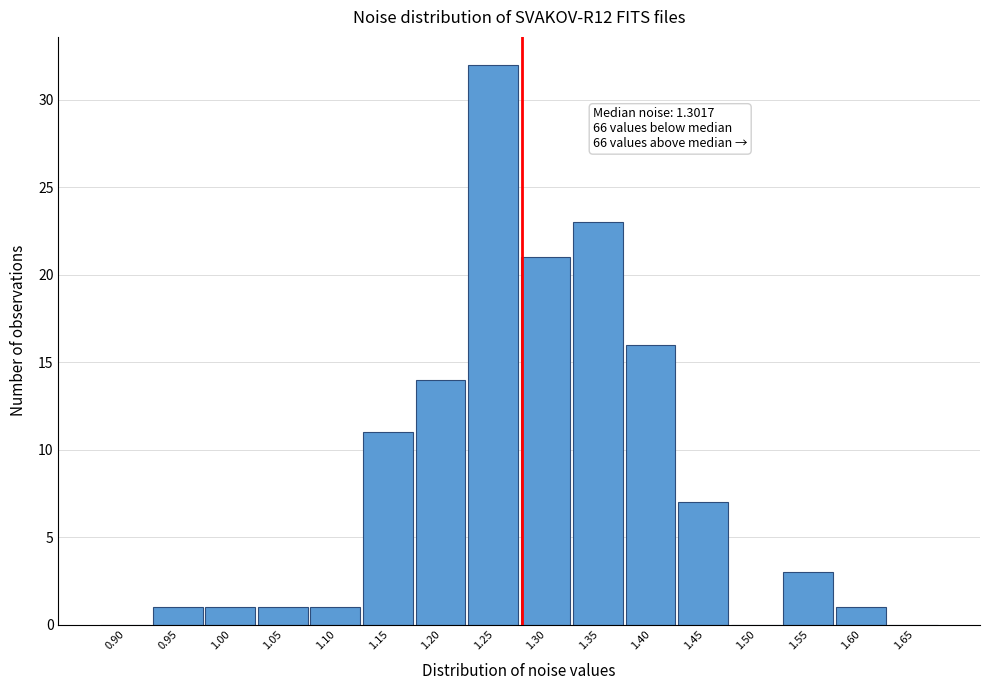

Reading left to right, transcribe all the data shown in this chart.

0.90=0	0.95=1	1.00=1	1.05=1	1.10=1	1.15=11	1.20=14	1.25=32	1.30=21	1.35=23	1.40=16	1.45=7	1.50=0	1.55=3	1.60=1	1.65=0